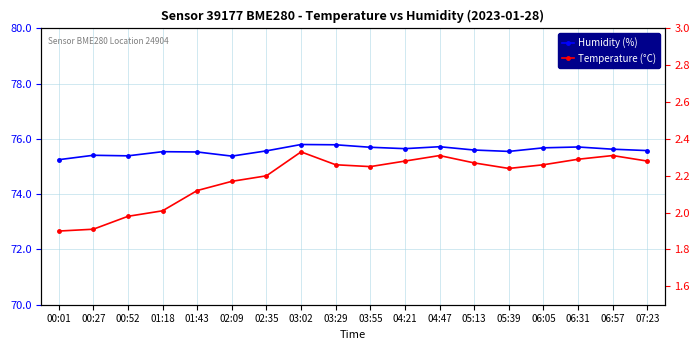

What is the value of the Humidity (%) point at the 2nd from the left?

75.4